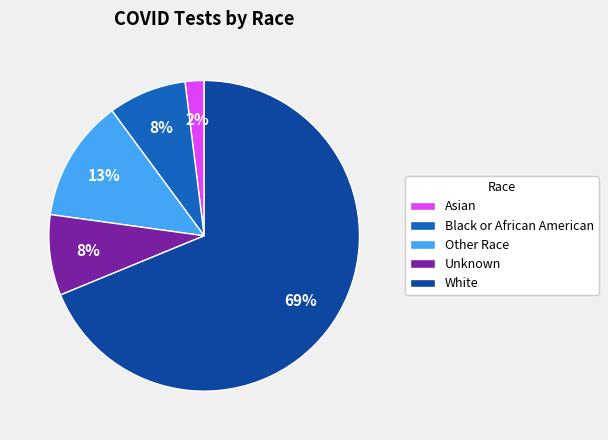

To the nearest percent, what is the difference between the Other Race and White slice percentages?

56%